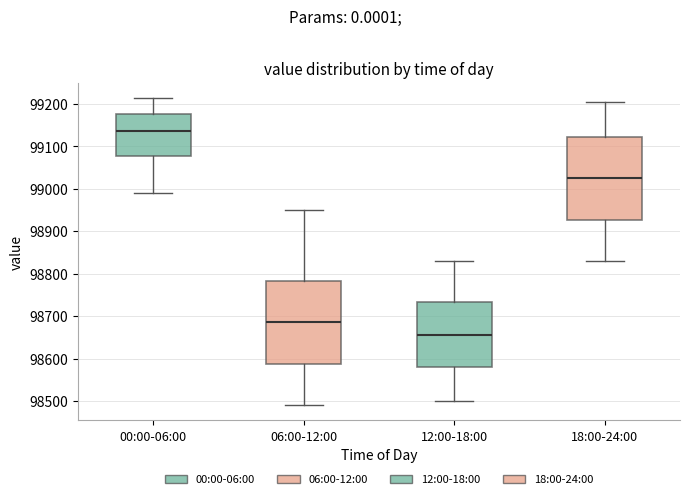

Which box has the lowest median line?

12:00-18:00